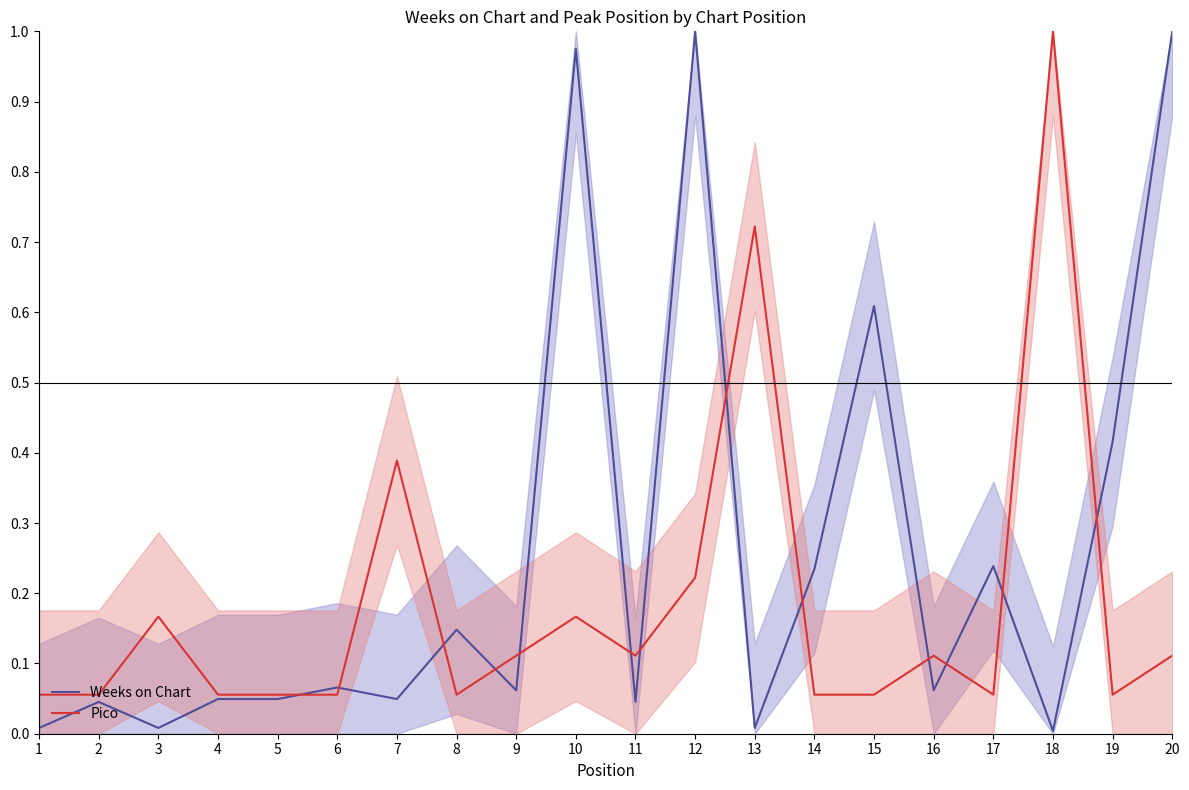

Rank the series at 8 from lowest to highest value.

Pico, Weeks on Chart